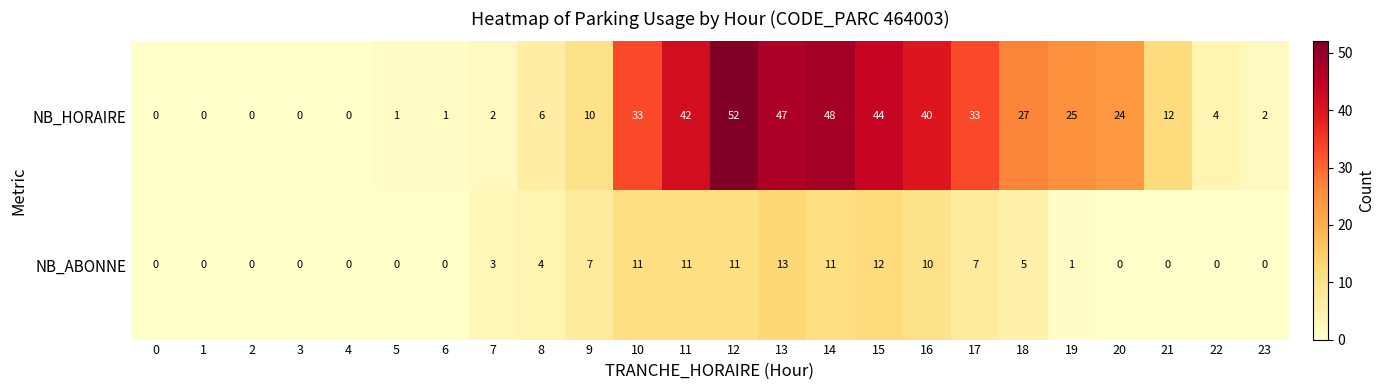

At how many categories does at least one series exceed 13?

11